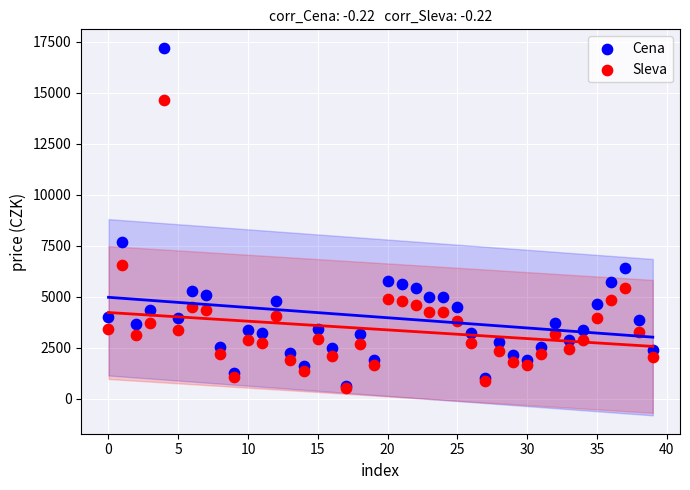

What are all the series names shown in the legend?

Cena, Sleva